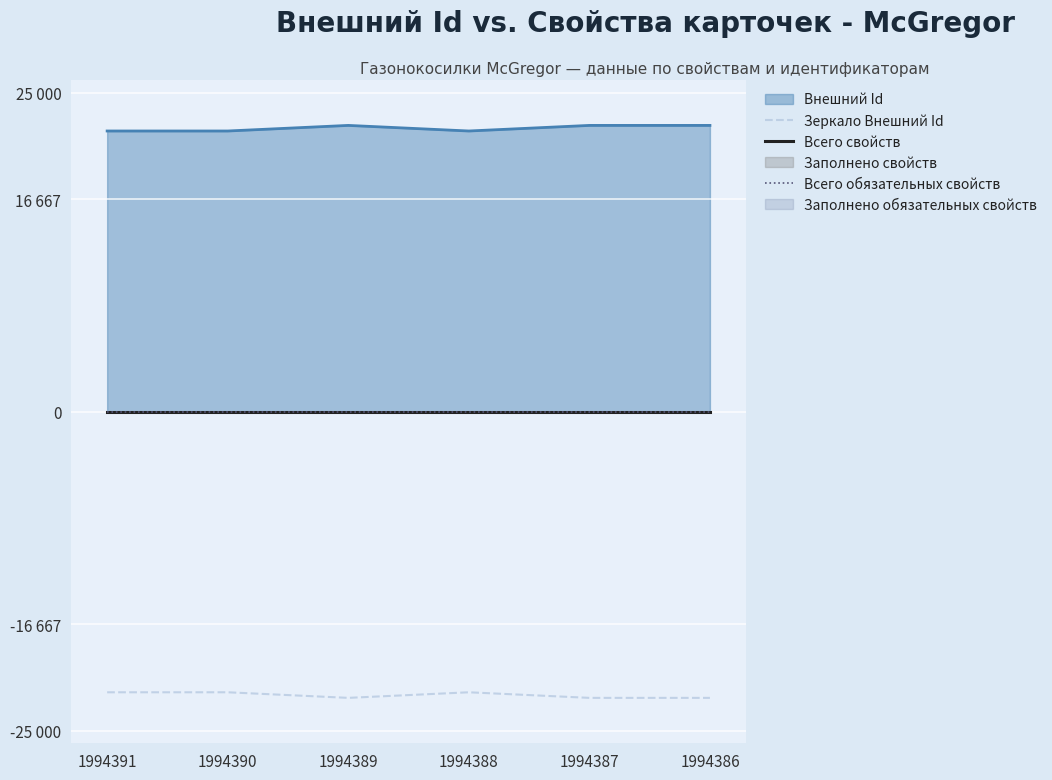

How many lines are shown in the chart?

3